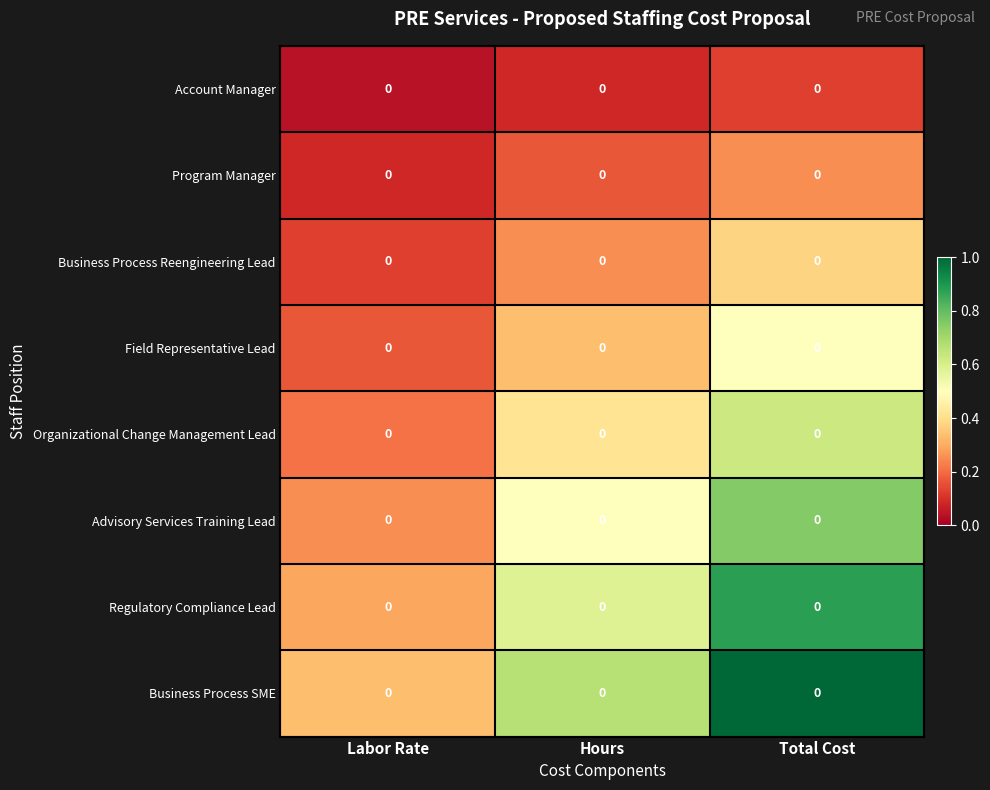

How many data points does each series have?

3